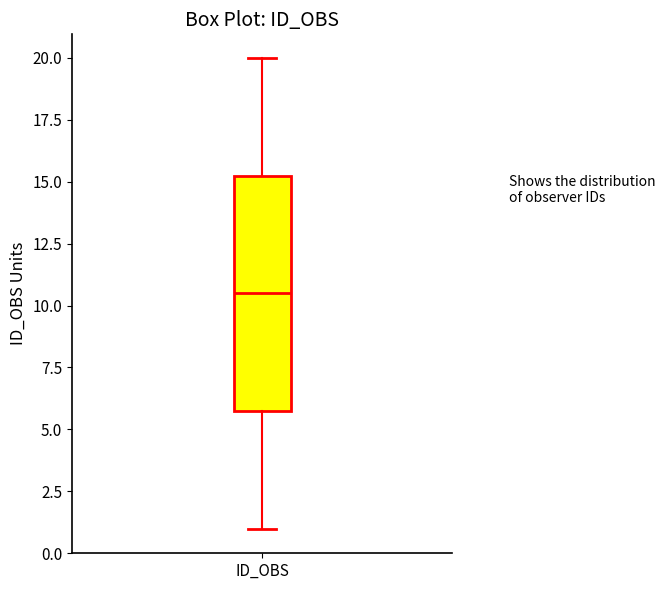

Transcribe this box plot: give where the median line is, the range the box spans, and where the two whiskers end, as read against the y-axis. The values are not printed on the chart, so give them approximately, as read against the axis.

median 10.5, box 6.0 to 15.5, whiskers 1.0 to 20.0